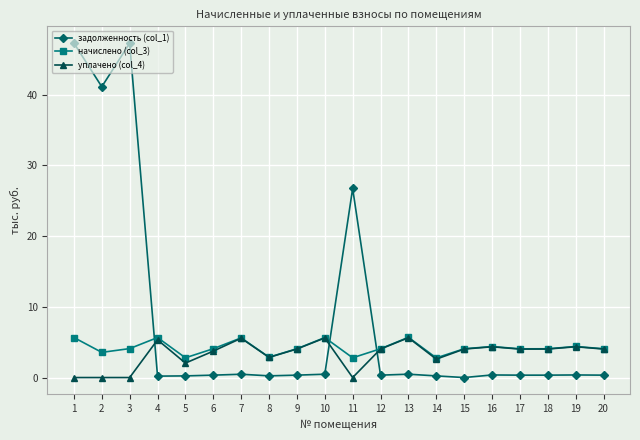

True or false: начислено (col_3) has more than 0 interior local peaks.

True